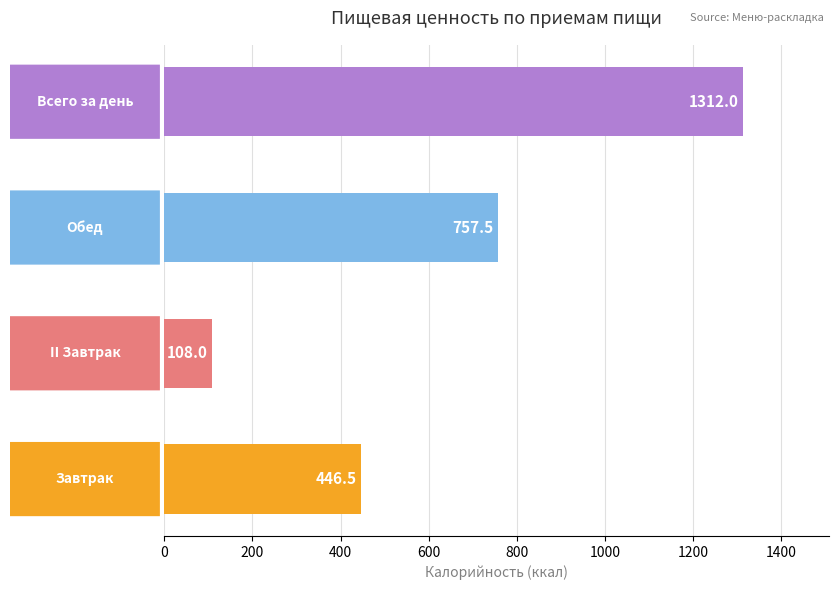

What is the greatest value displayed?

1312.0